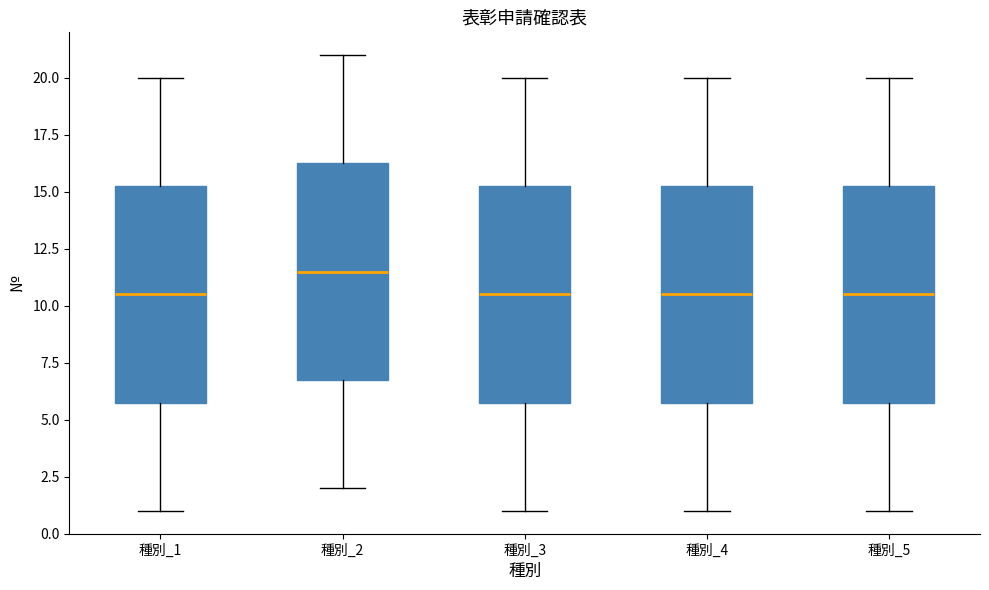

Reading left to right, transcribe this box plot: for each box, give where its median line is, the range the box spans, and where its two whiskers end, as read against the y-axis. The values are not printed on the chart, so give them approximately, as read against the axis.

種別_1: median 10.5, box 6.0 to 15.5, whiskers 1.0 to 20.0
種別_2: median 11.5, box 7.0 to 16.5, whiskers 2.0 to 21.0
種別_3: median 10.5, box 6.0 to 15.5, whiskers 1.0 to 20.0
種別_4: median 10.5, box 6.0 to 15.5, whiskers 1.0 to 20.0
種別_5: median 10.5, box 6.0 to 15.5, whiskers 1.0 to 20.0